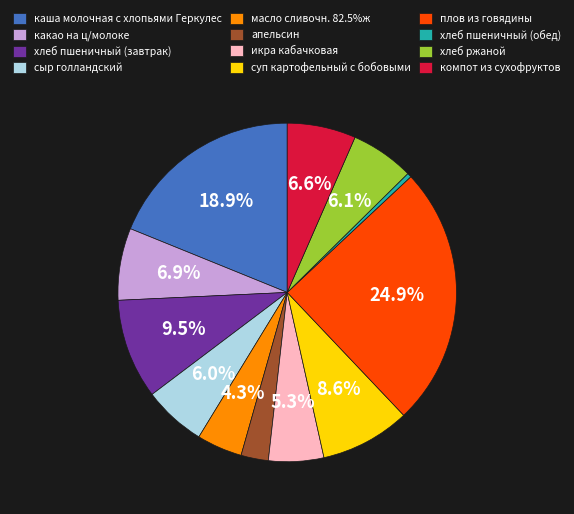

Does any single category account for the majority?

No